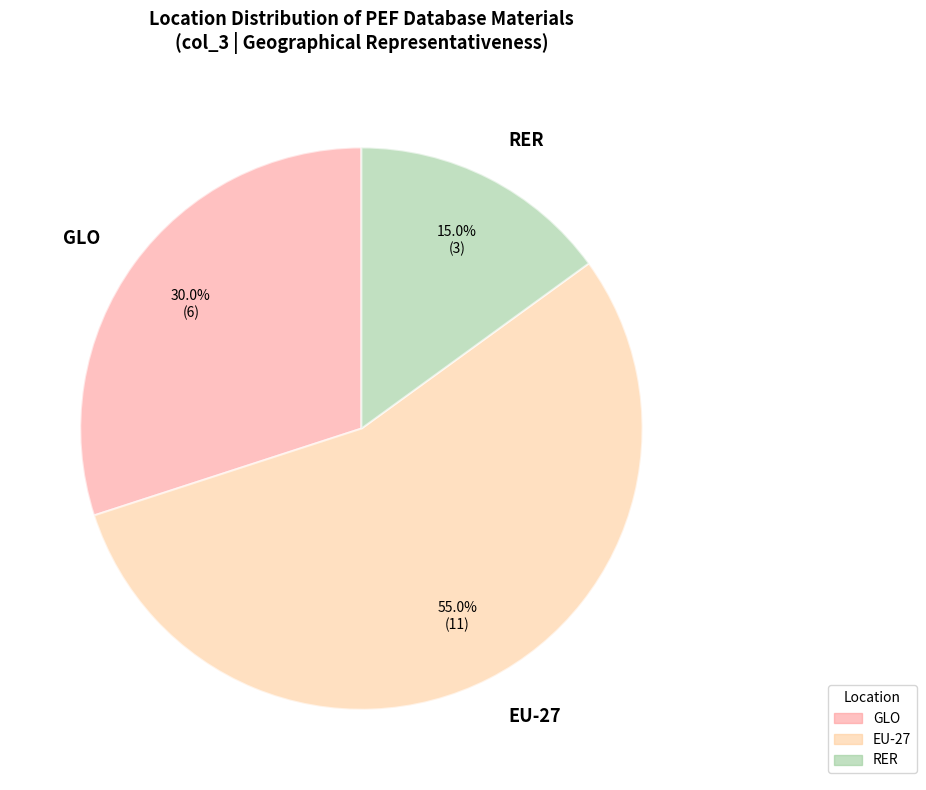

Rank the categories by value from highest to lowest.

EU-27, GLO, RER